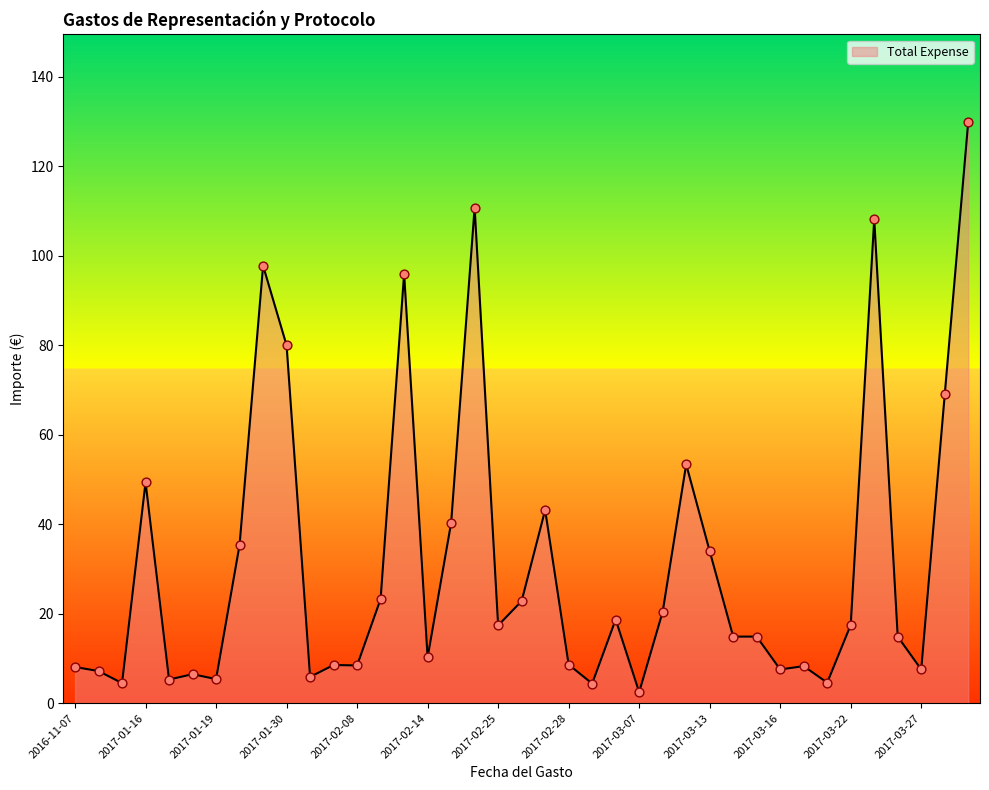

What is the difference between the maximum and minimum values?

127.5